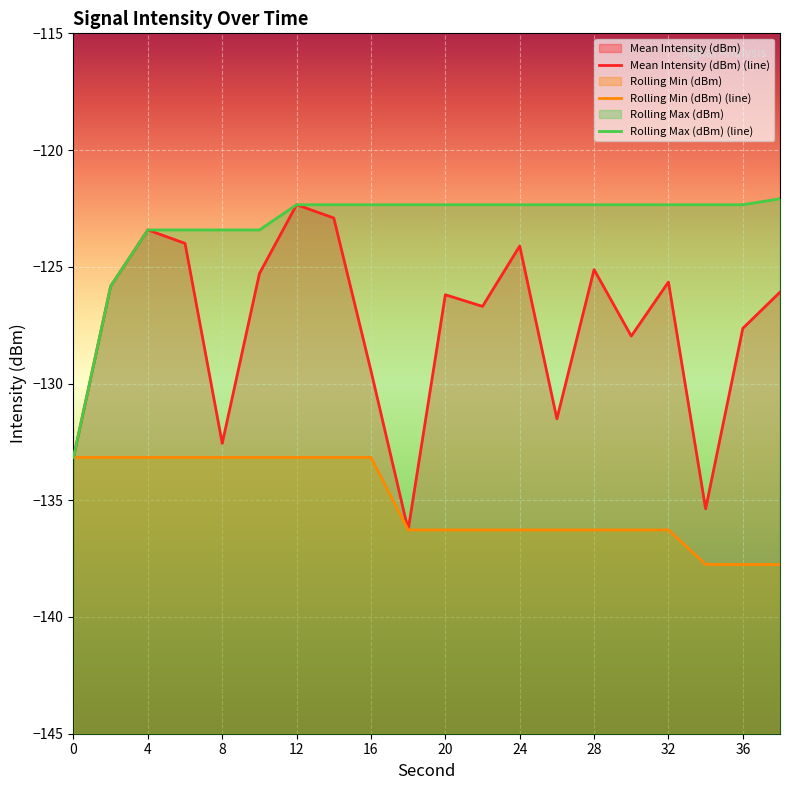

Is it true that Rolling Min (dBm) (line) equals -180.4 at 0?

False